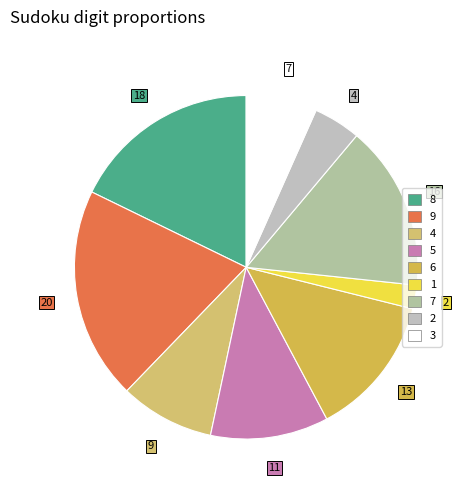

Rank the categories by value from lowest to highest.

1, 2, 3, 4, 5, 6, 7, 8, 9